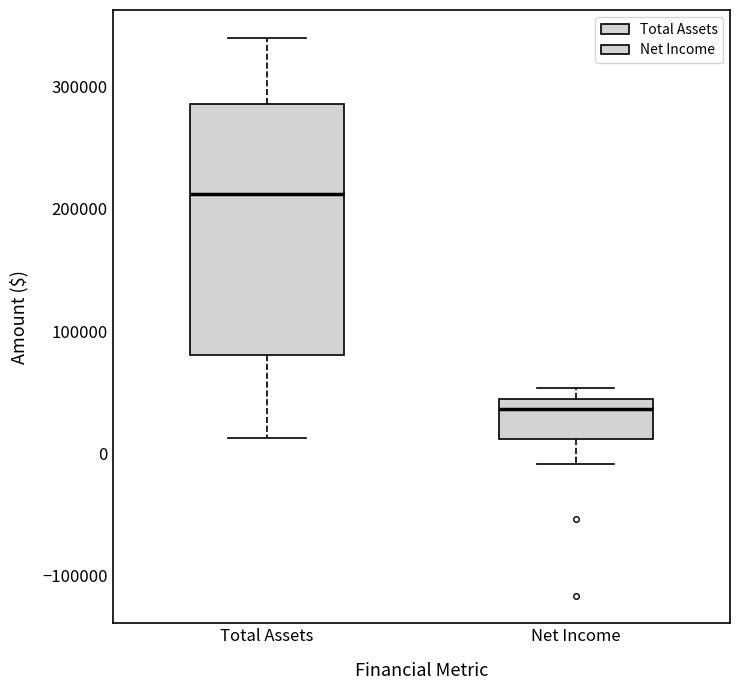

Reading left to right, transcribe this box plot: for each box, give where its median line is, the range the box spans, and where its two whiskers end, as read against the y-axis. The values are not printed on the chart, so give them approximately, as read against the axis.

Total Assets: median 210000, box 80000 to 290000, whiskers 10000 to 340000
Net Income: median 40000 (just below the box's upper edge), box 10000 to 40000, whiskers -10000 to 50000